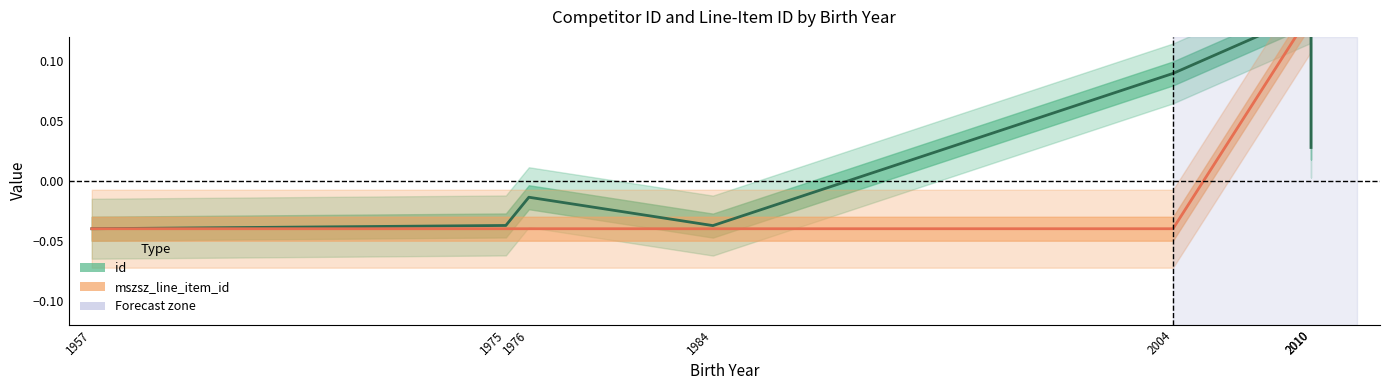

Reading left to right, list all the values displayed in this chart.

id: 1957=-0.0	1975=-0.0	1976=-0.0	1984=-0.0	2004=0.1	2010=0.1	2010=0.0
mszsz_line_item_id: 1957=-0.0	1975=-0.0	1976=-0.0	1984=-0.0	2004=-0.0	2010=0.1	2010=0.1